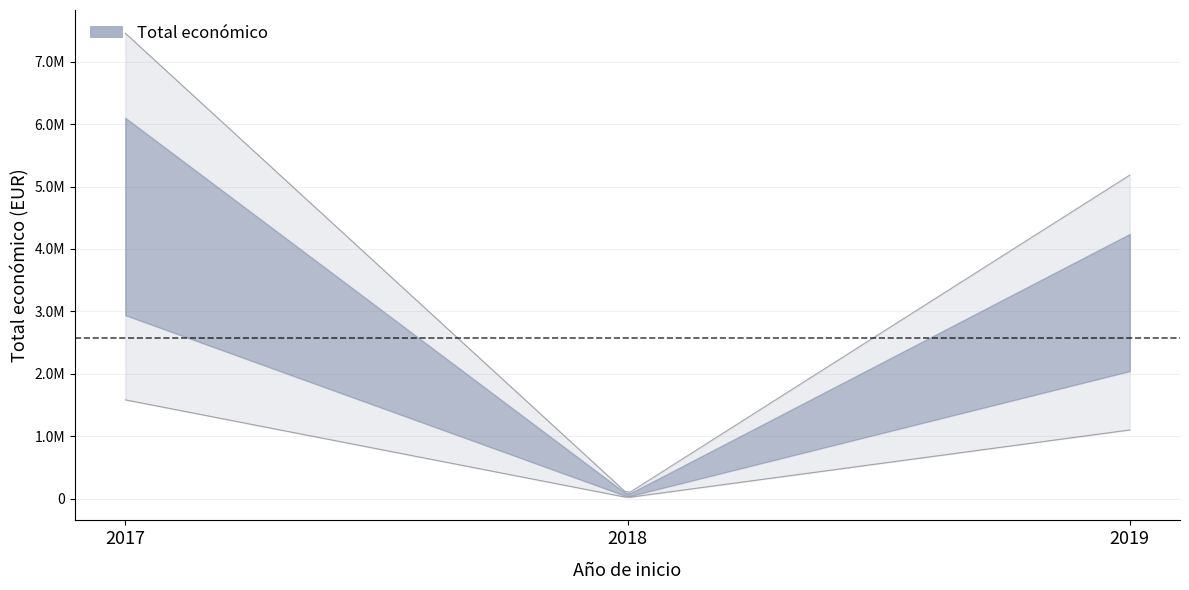

Reading left to right, list all the values displayed in this chart.

4520649	46300	3142086